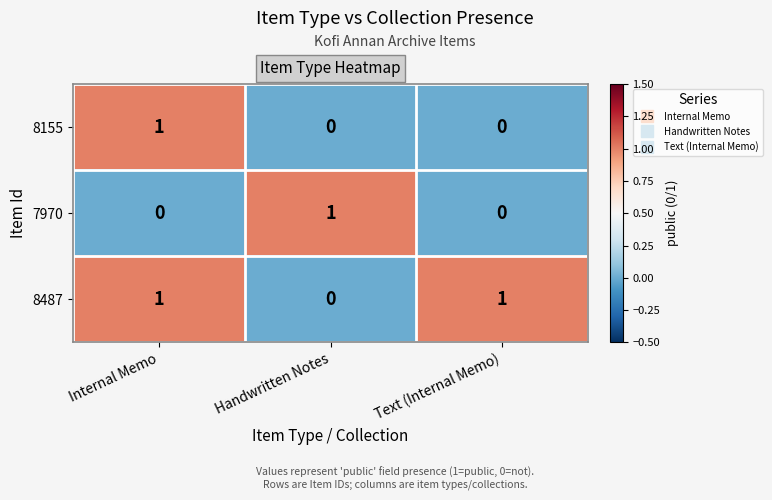

How many categories are shown in the chart?

3